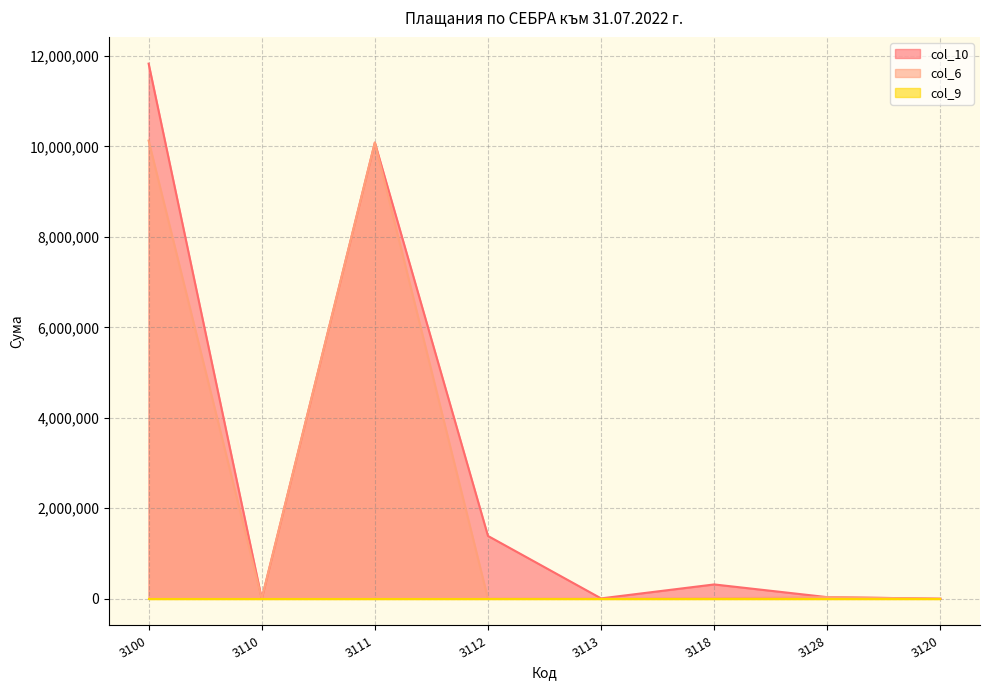

The value of col_6 at 3100 is 10128233. True or false?

True